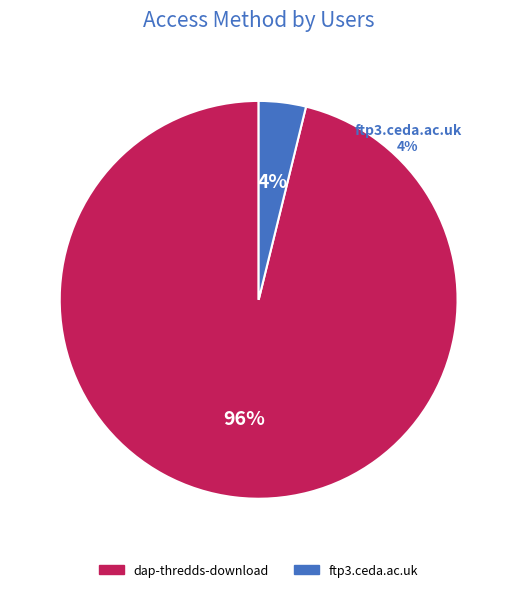

Do dap-thredds-download and ftp3.ceda.ac.uk together represent more than half of the pie?

Yes